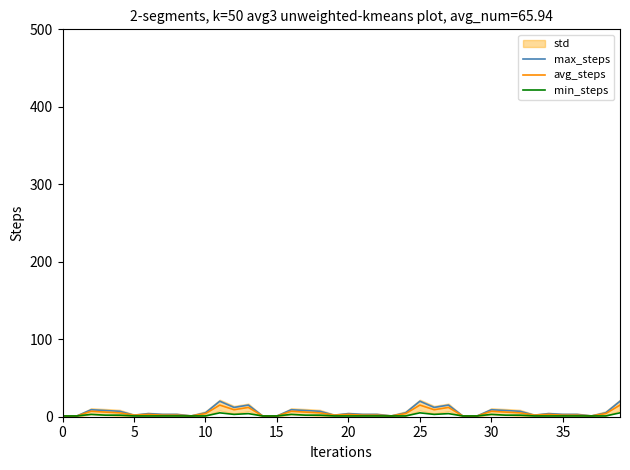

Which series has the largest total across all categories?

max_steps